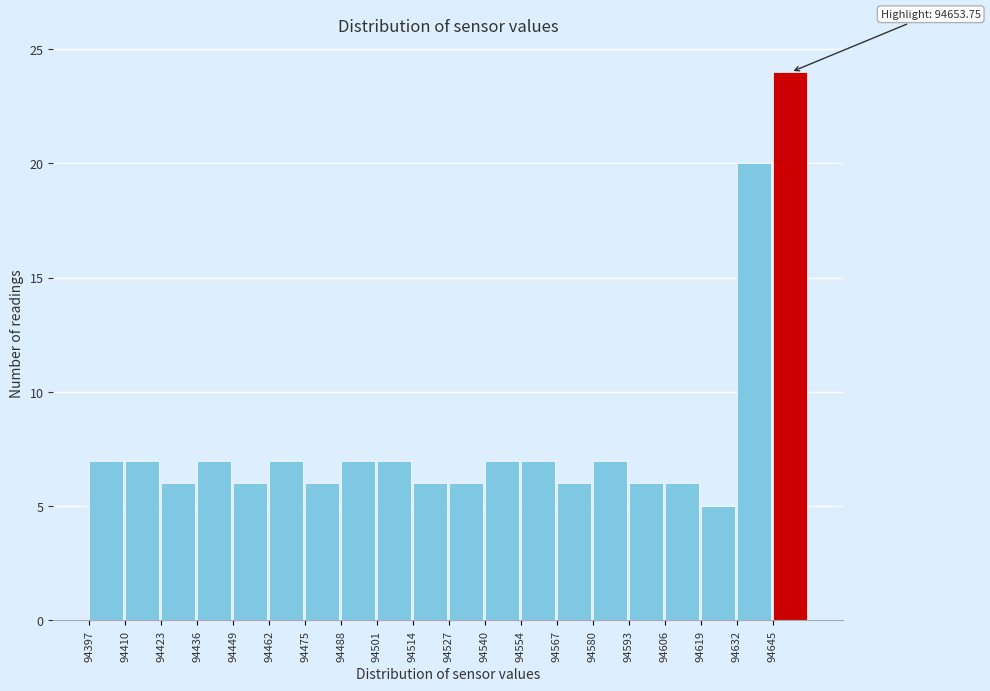

Which range on the x-axis has the tallest bar?

94646 to 94658